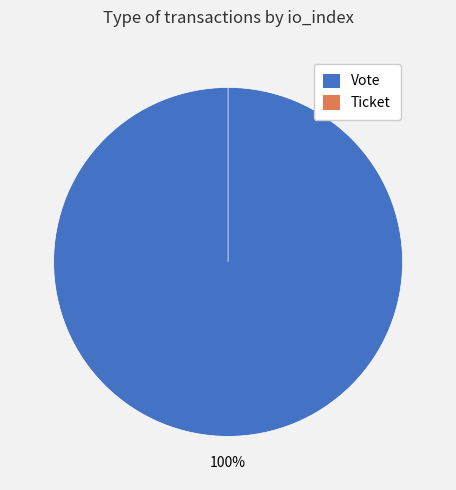

What percentage is NOT represented by Ticket?

100.0%